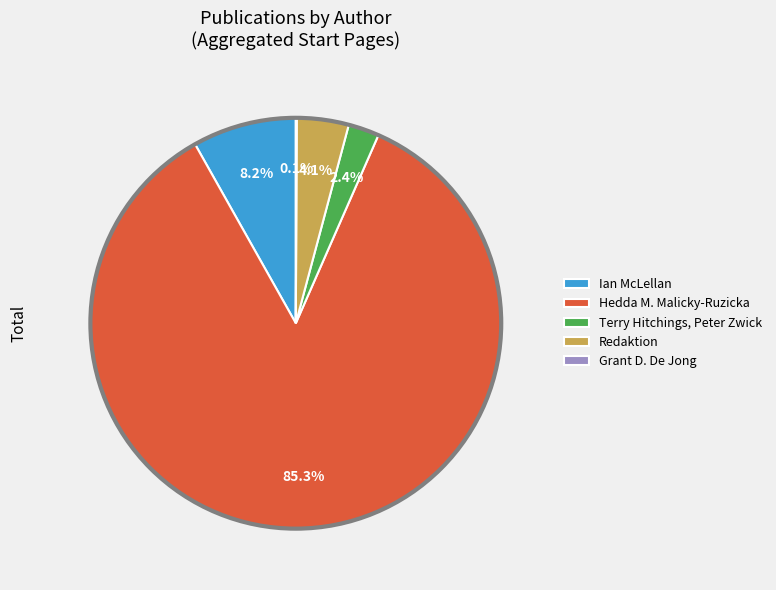

To the nearest percent, what is the difference between the largest and smallest slice percentages?

85%